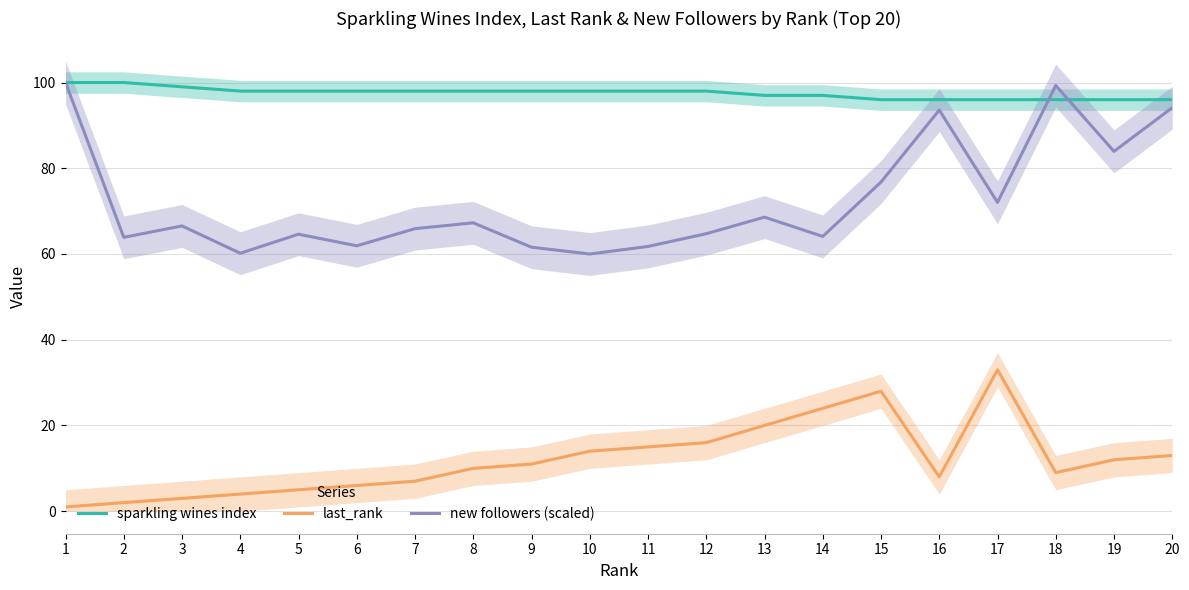

The new followers (scaled) series shows 93.6 at 16. True or false?

True